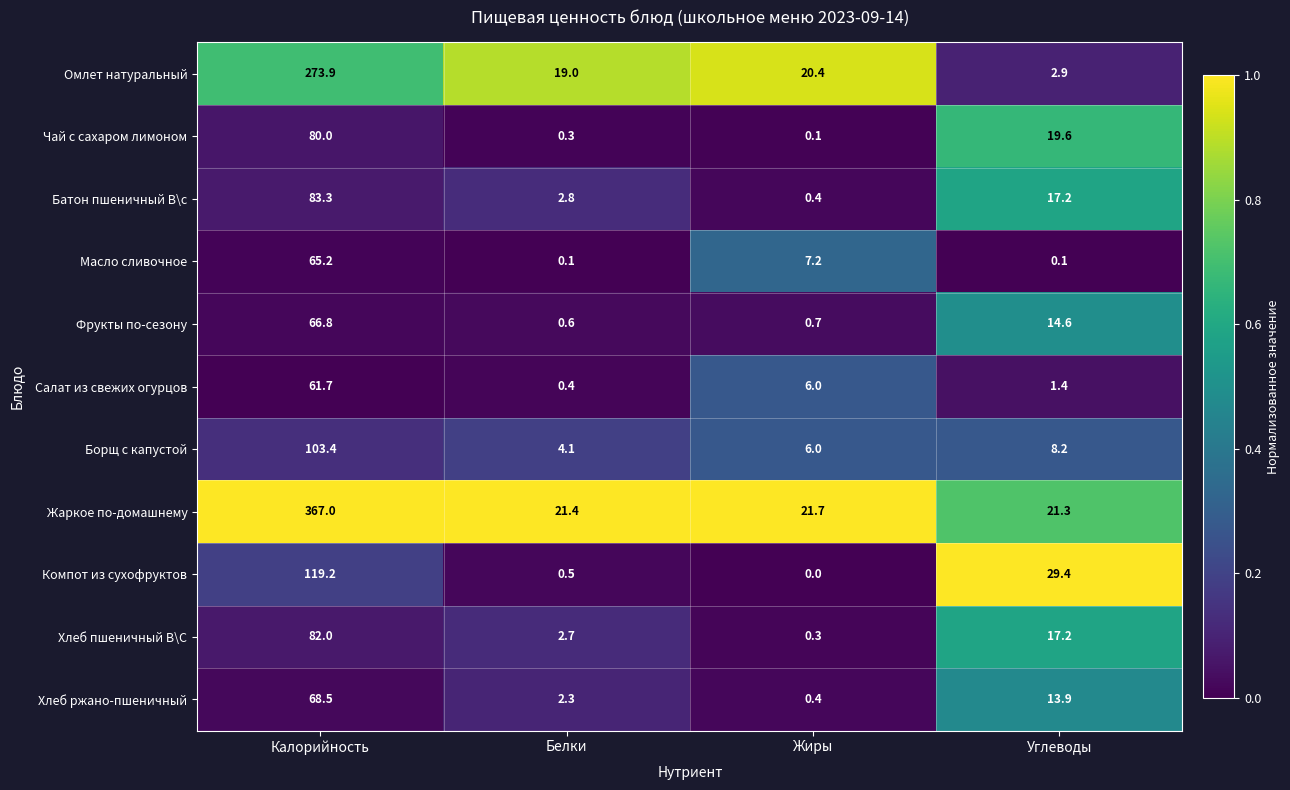

At which category does the chart reach its peak across all series?

Калорийность